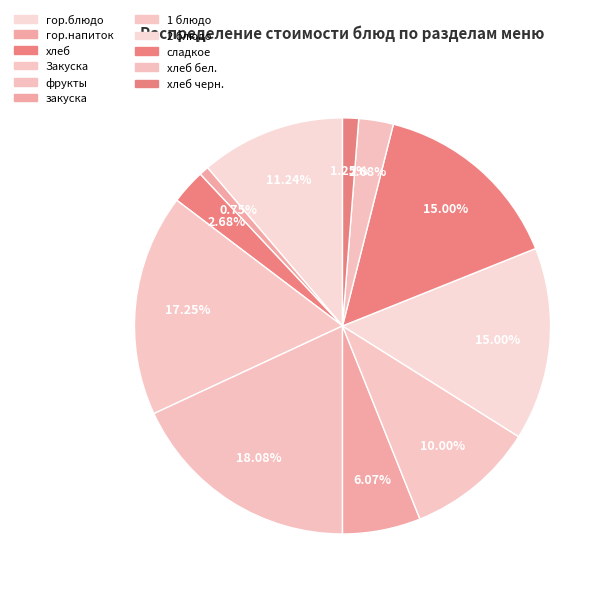

Rank the categories by value from lowest to highest.

гор.напиток, хлеб черн., хлеб, хлеб бел., закуска, 1 блюдо, гор.блюдо, 2 блюдо, сладкое, Закуска, фрукты